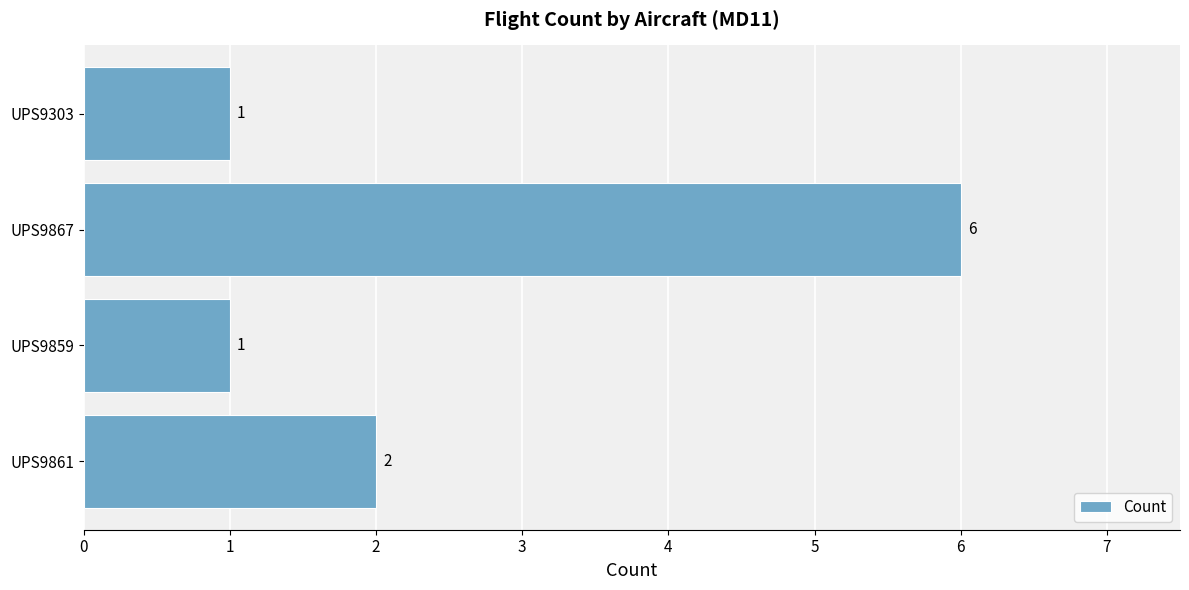

True or false: the data shows 3 at UPS9861.

False